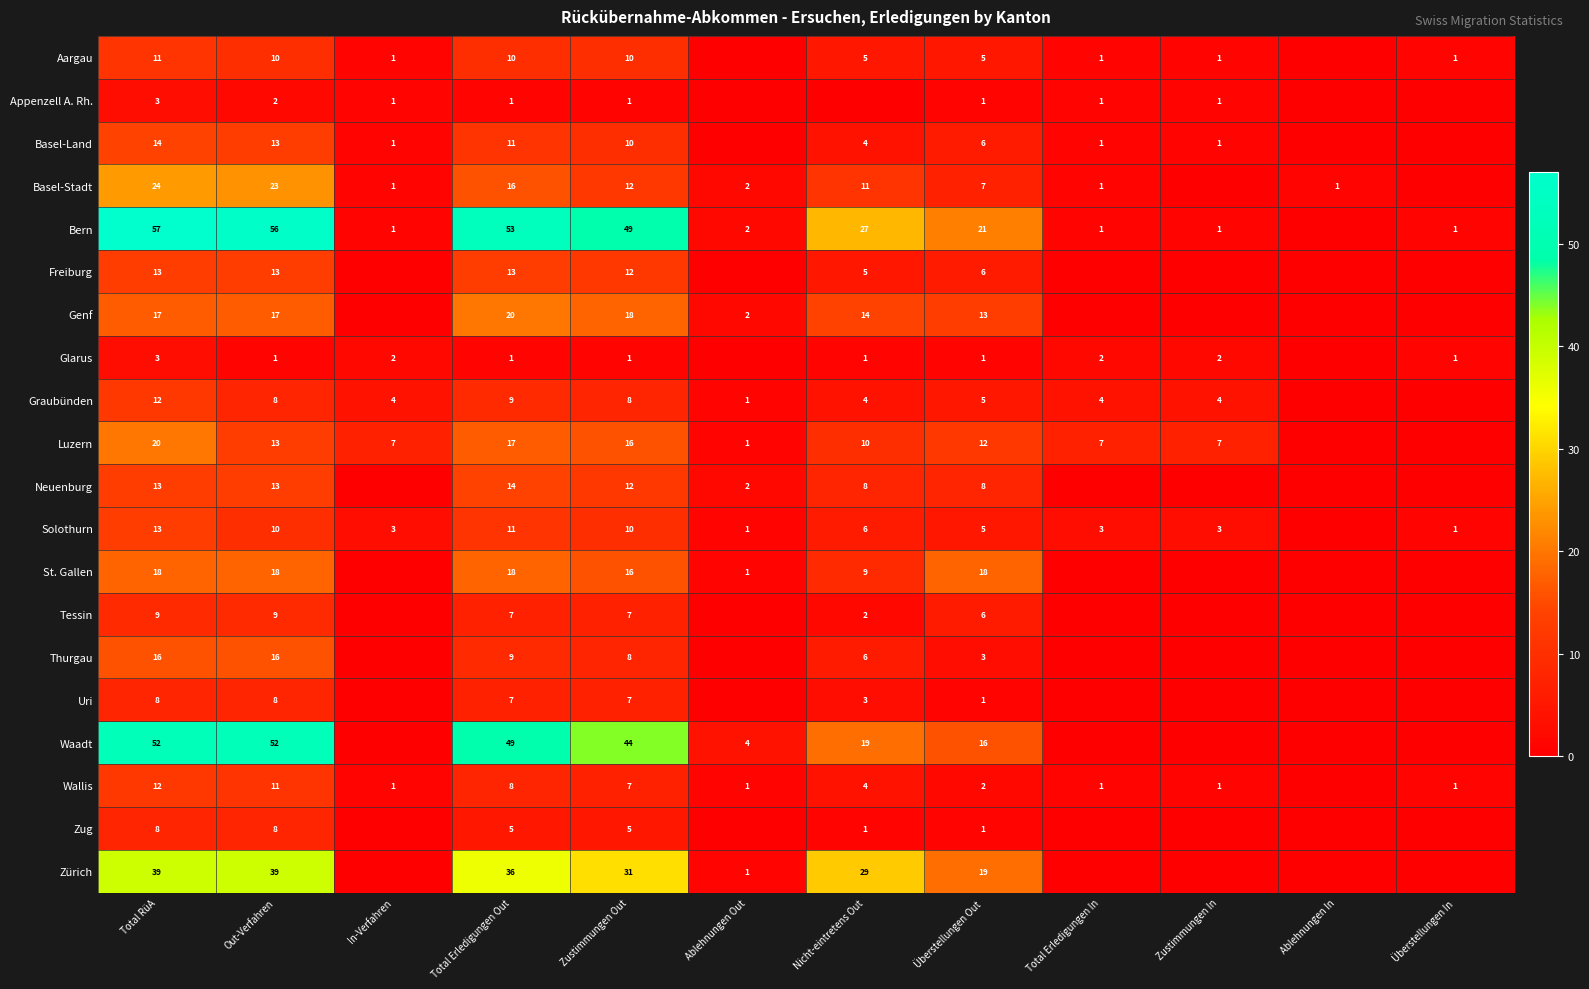

Is it true that Luzern equals 23 at Zustimmungen Out?

False